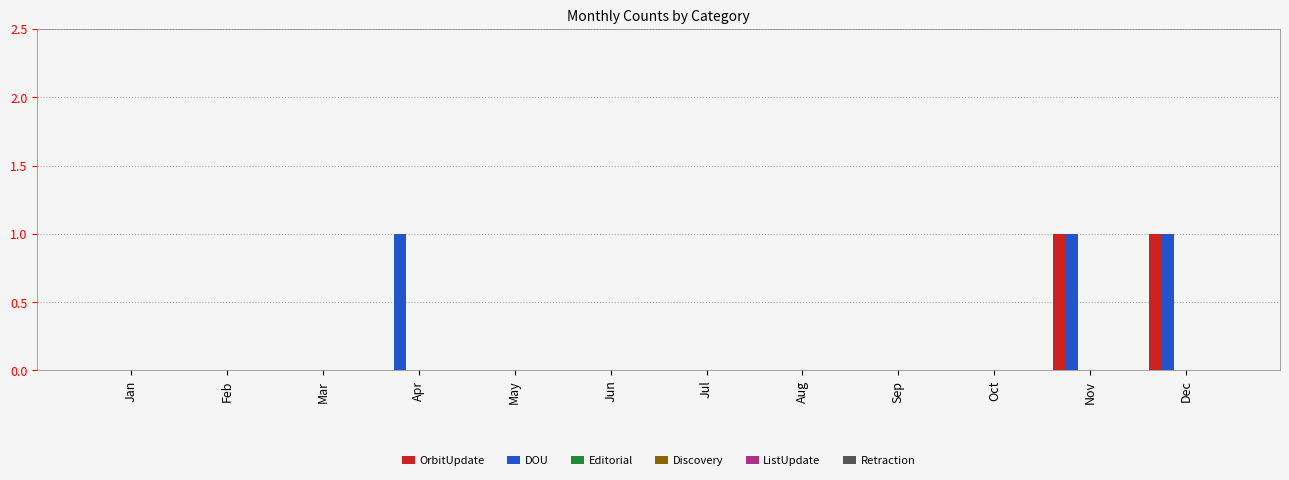

What is the sum of all DOU values?

3